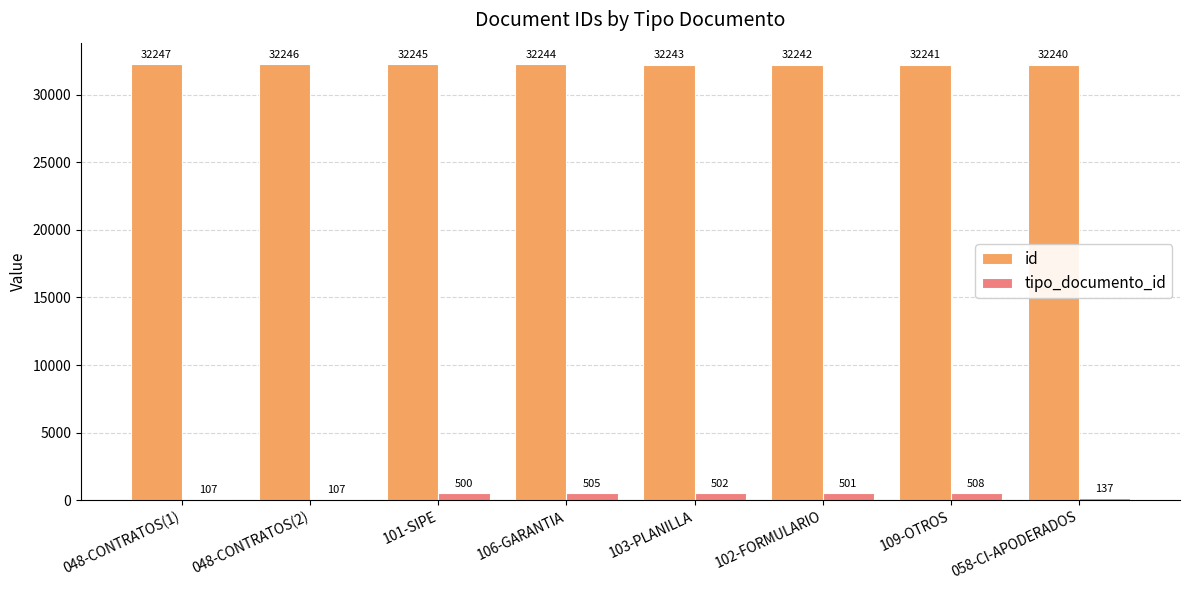

How many groups of bars are there?

8